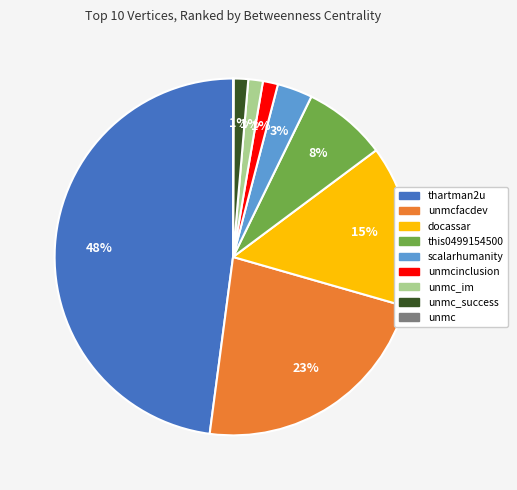

To the nearest percent, what is the average slice percentage?

11%